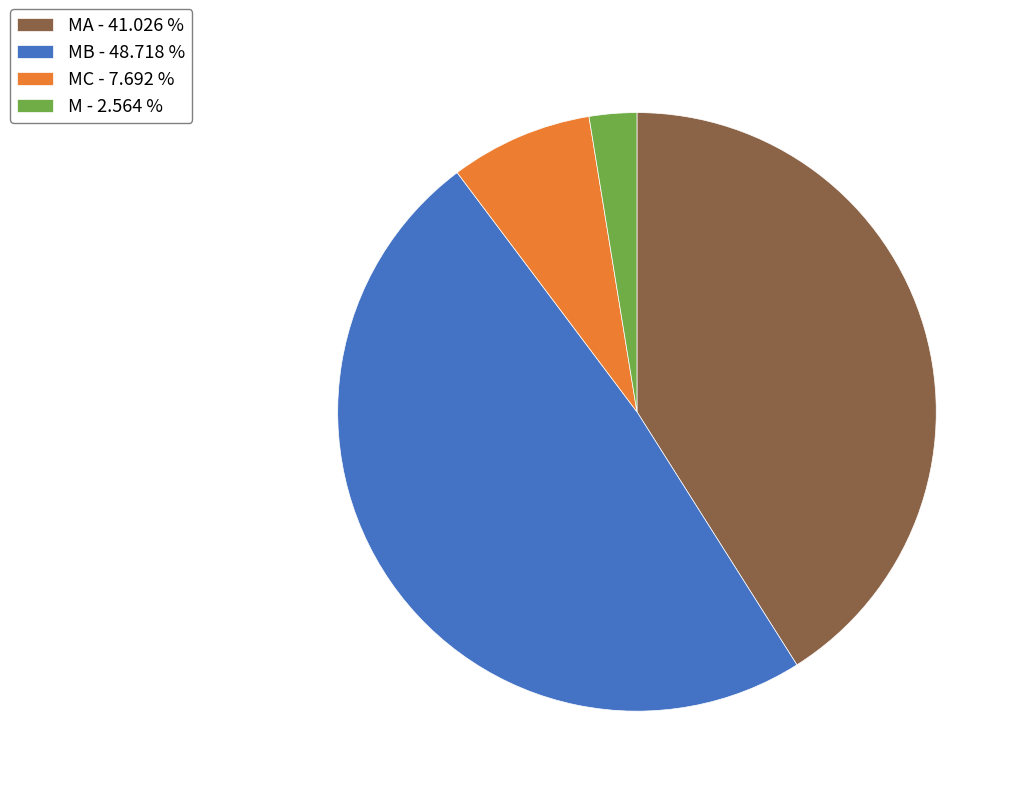

Which category has the biggest portion of the pie?

MB - 48.718 %